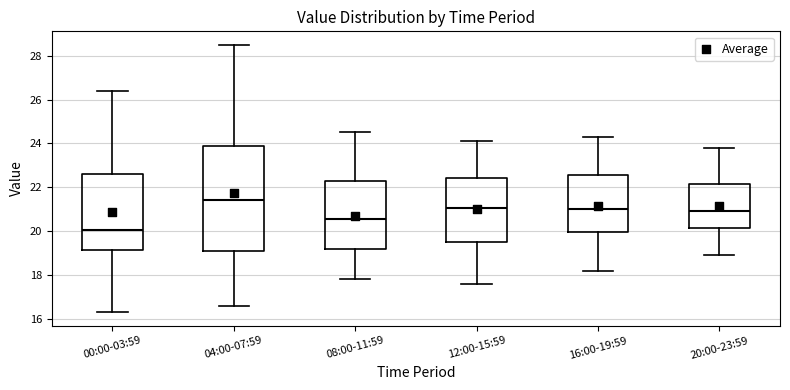

Where is the lower edge of the box for 00:00-03:59 on the y-axis? The values are not printed on the chart, so give them approximately, as read against the axis.

19.2